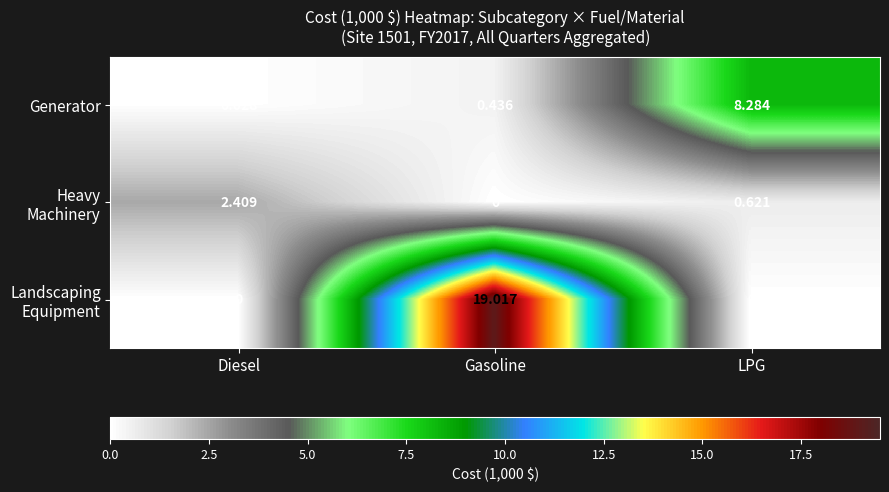

Where is Generator nearest to the value 4?

Gasoline